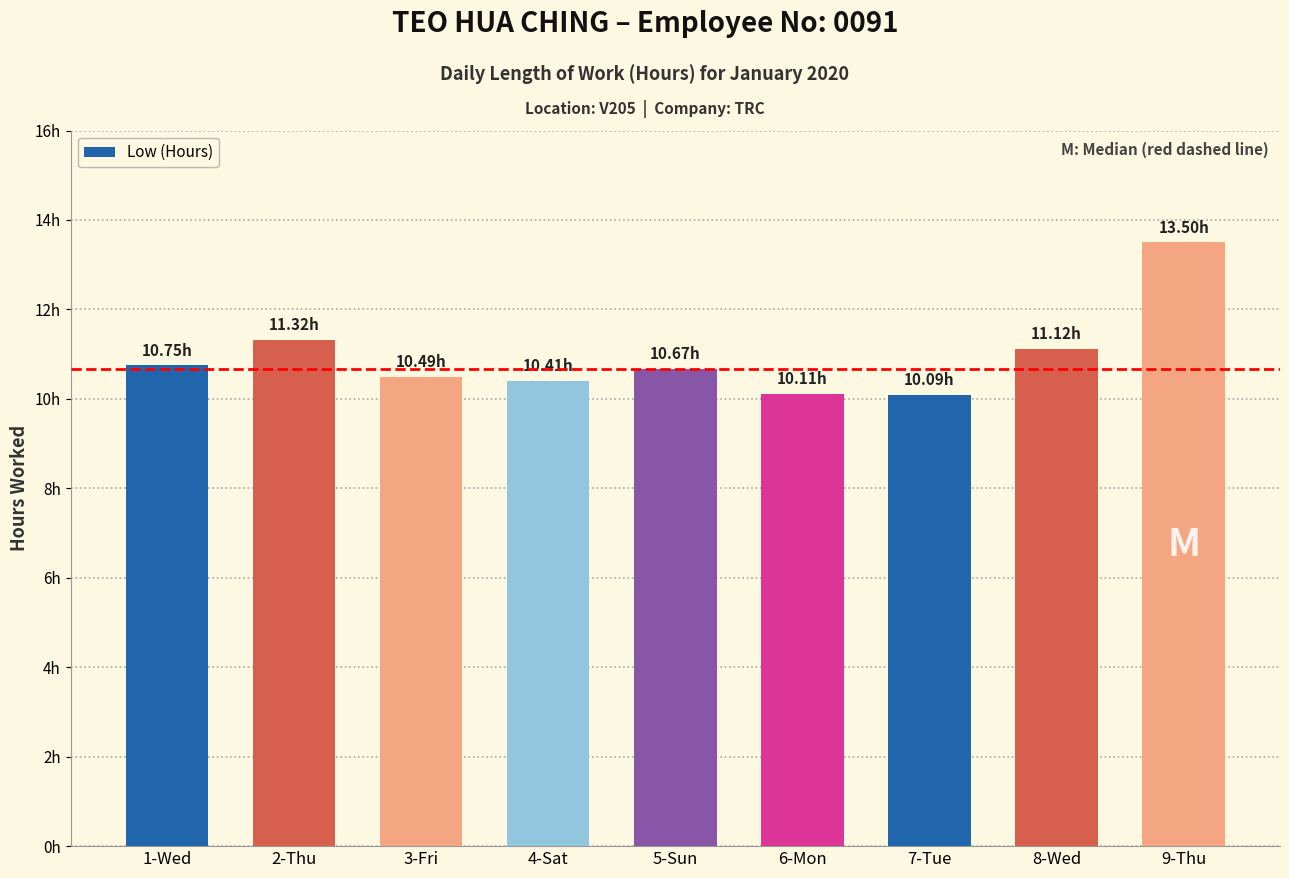

Does the chart contain any negative values?

No